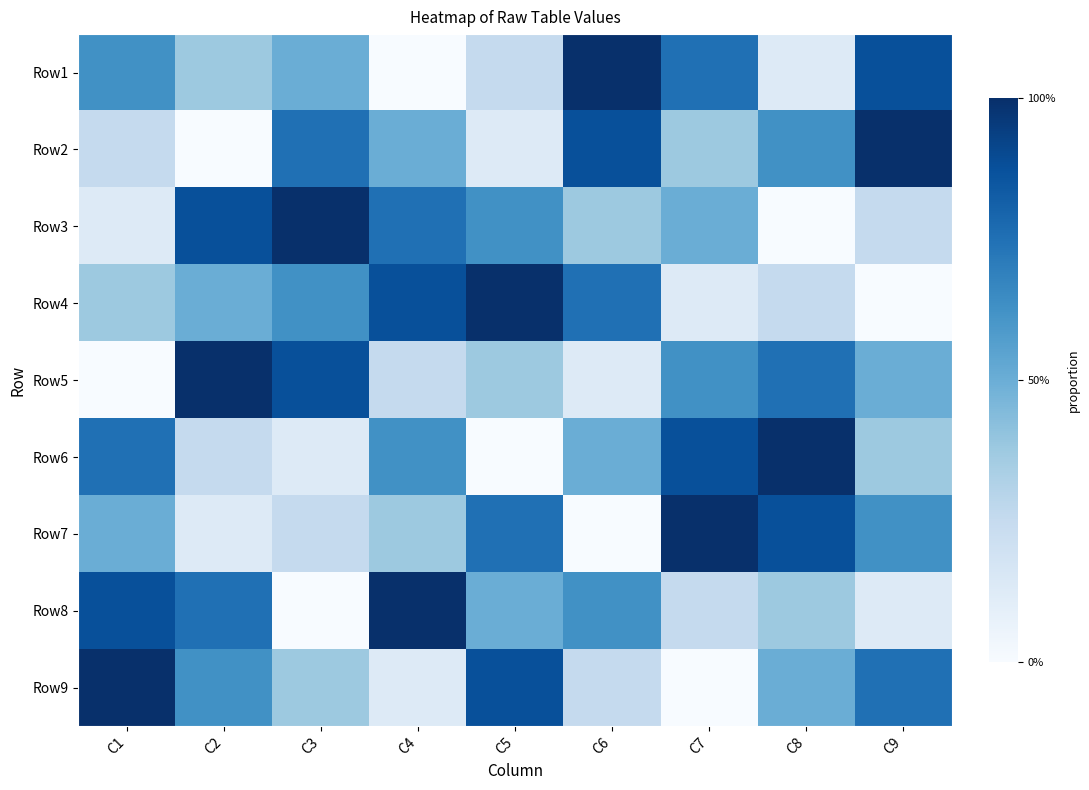

Reading left to right, what are all the values shown in this chart?

Row1: C1=6	C2=4	C3=5	C4=1	C5=3	C6=9	C7=7	C8=2	C9=8
Row2: C1=3	C2=1	C3=7	C4=5	C5=2	C6=8	C7=4	C8=6	C9=9
Row3: C1=2	C2=8	C3=9	C4=7	C5=6	C6=4	C7=5	C8=1	C9=3
Row4: C1=4	C2=5	C3=6	C4=8	C5=9	C6=7	C7=2	C8=3	C9=1
Row5: C1=1	C2=9	C3=8	C4=3	C5=4	C6=2	C7=6	C8=7	C9=5
Row6: C1=7	C2=3	C3=2	C4=6	C5=1	C6=5	C7=8	C8=9	C9=4
Row7: C1=5	C2=2	C3=3	C4=4	C5=7	C6=1	C7=9	C8=8	C9=6
Row8: C1=8	C2=7	C3=1	C4=9	C5=5	C6=6	C7=3	C8=4	C9=2
Row9: C1=9	C2=6	C3=4	C4=2	C5=8	C6=3	C7=1	C8=5	C9=7